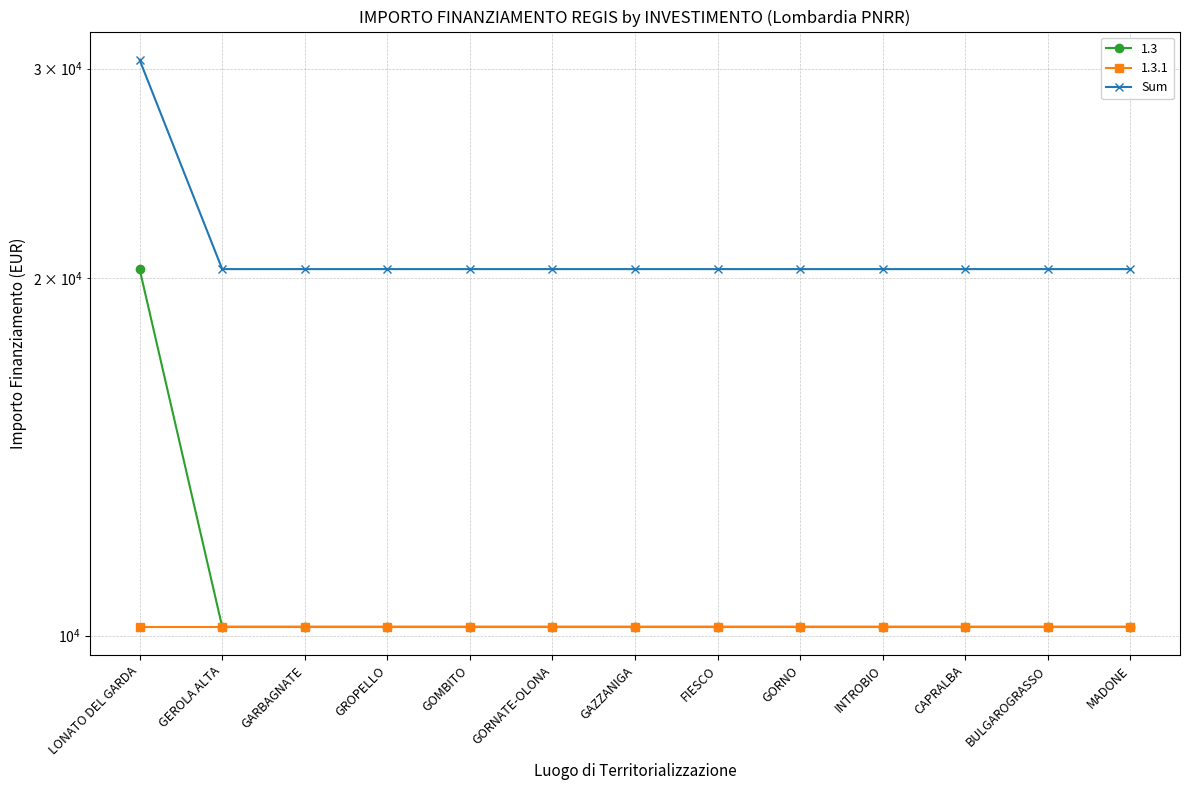

At which category does the chart reach its minimum across all series?

GEROLA ALTA